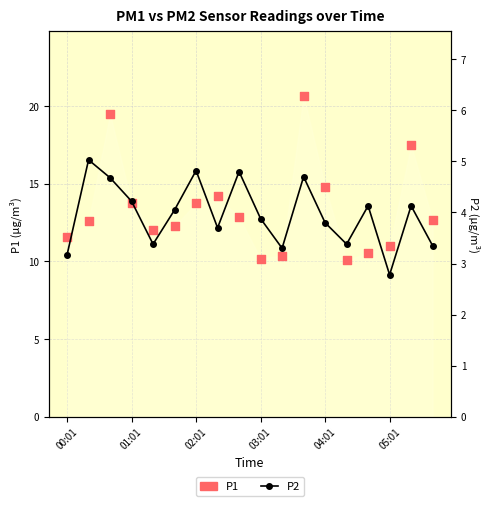

At how many categories does at least one series exceed 11?

13